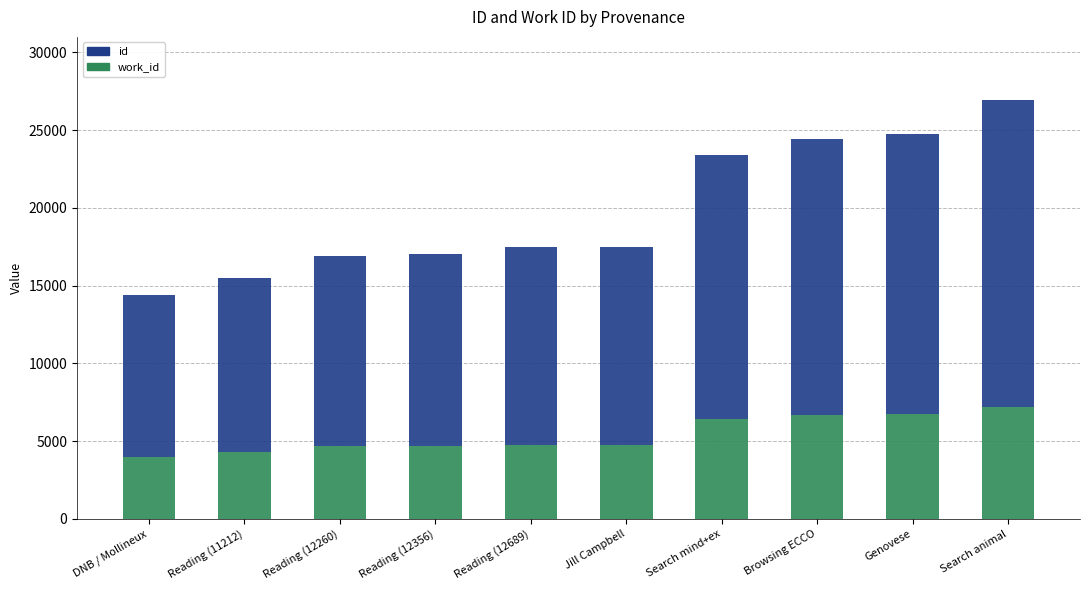

What are all the series names shown in the legend?

id, work_id